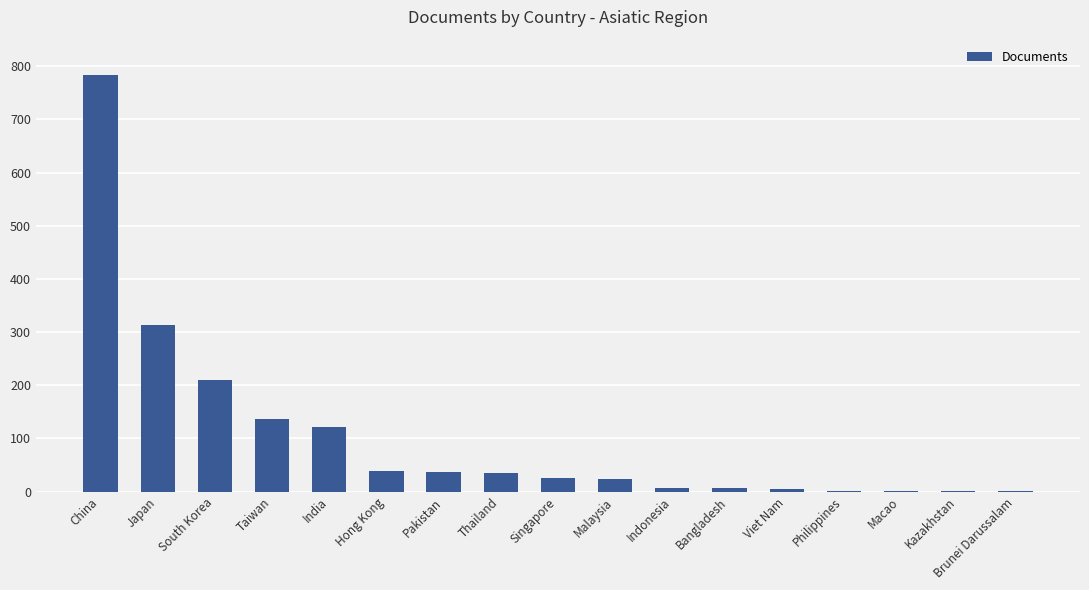

What is the sum of all values?

1746